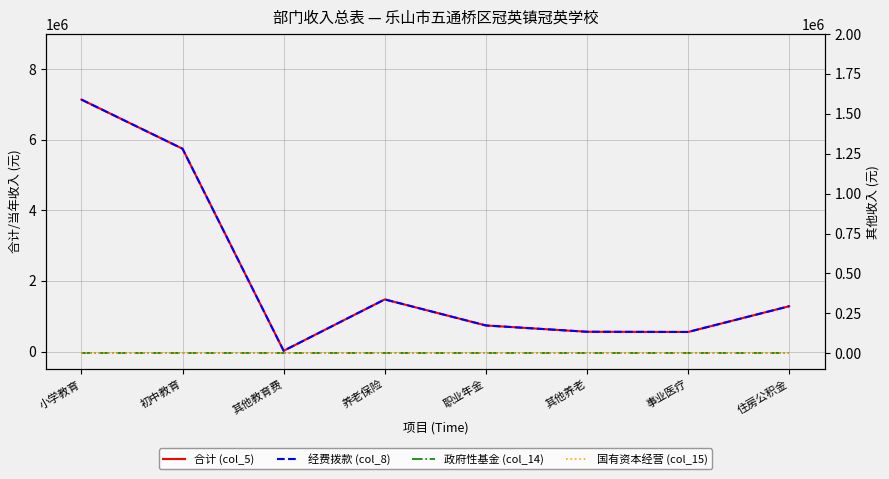

Does the chart have visible grid lines?

Yes